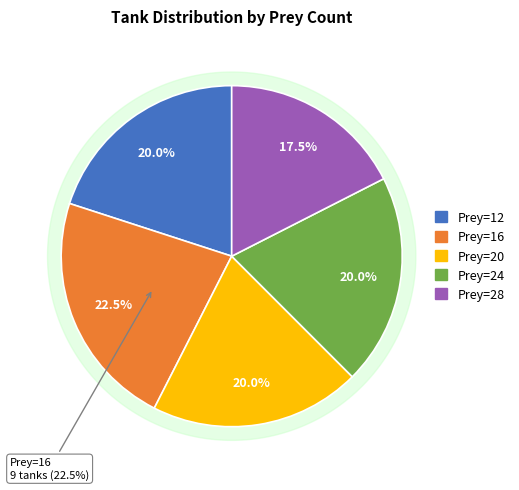

To the nearest percent, what is the combined percentage of 24 and 12?

40%